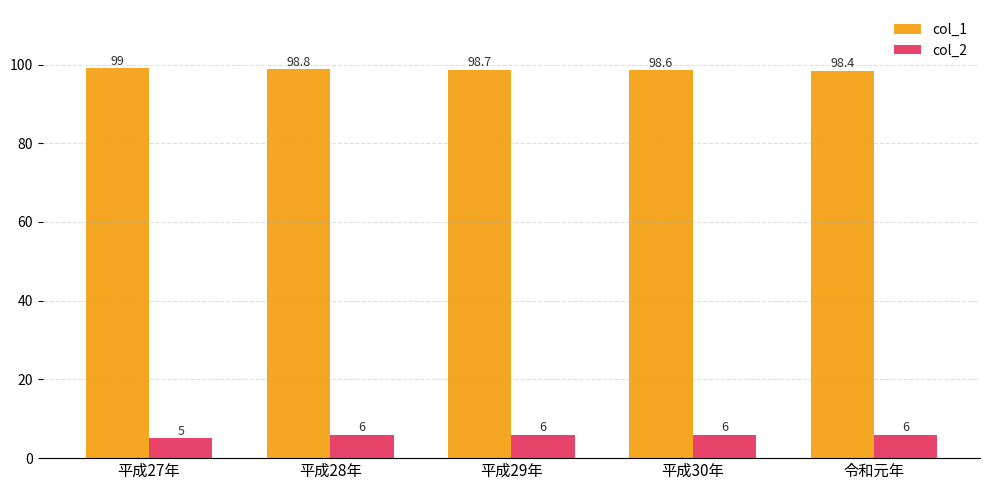

What is the difference between the col_2 values at 平成30年 and 平成27年?

1.0